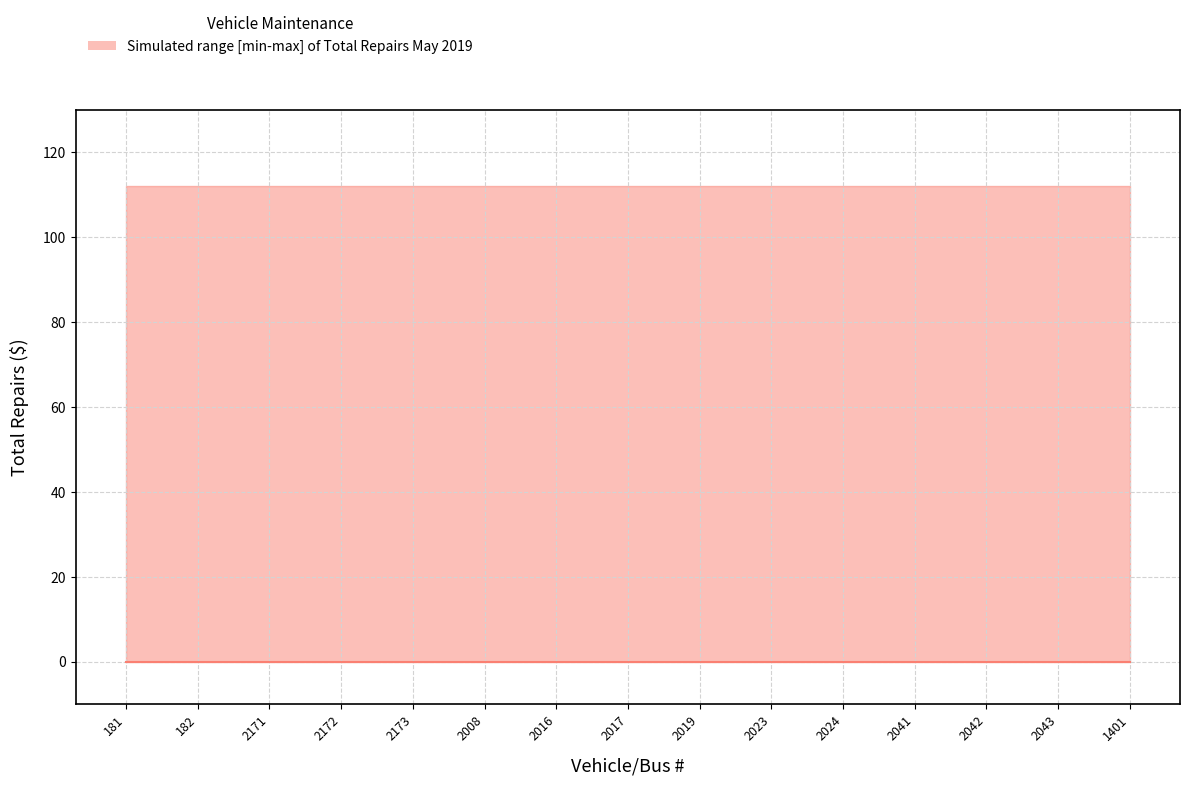

True or false: lower and median cross at least once.

False